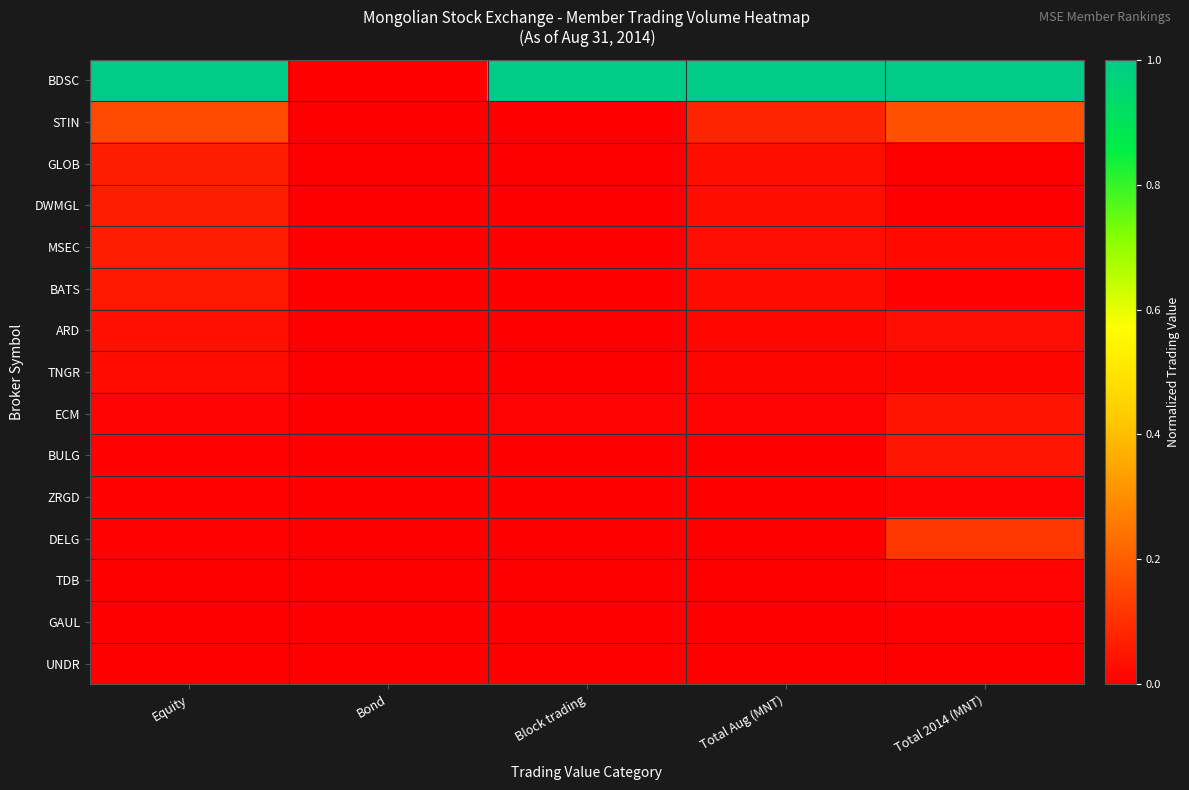

What is the difference between the highest and lowest values at Total Aug (MNT)?

1.0